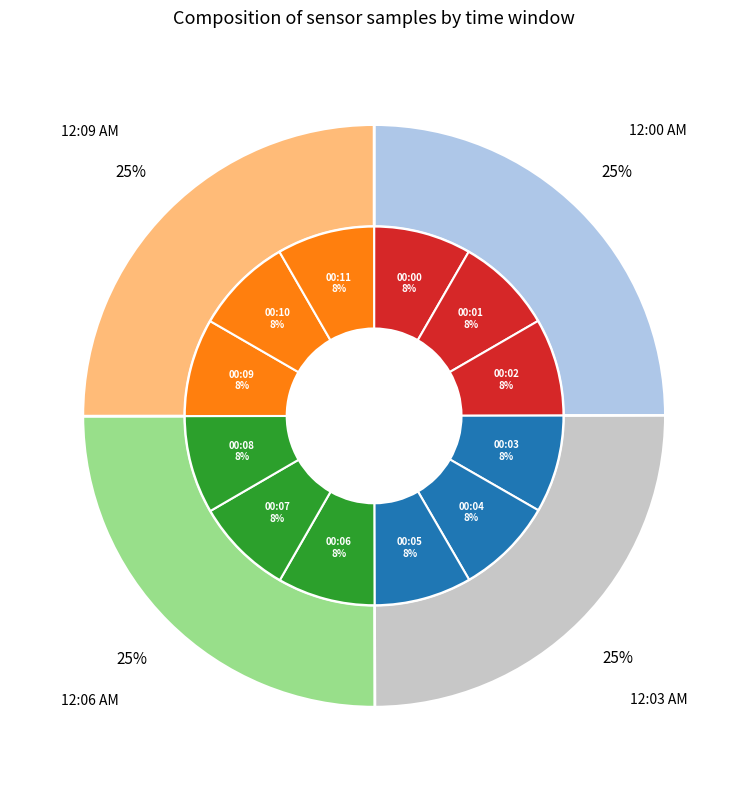

Count the number of slices in the pie.

12